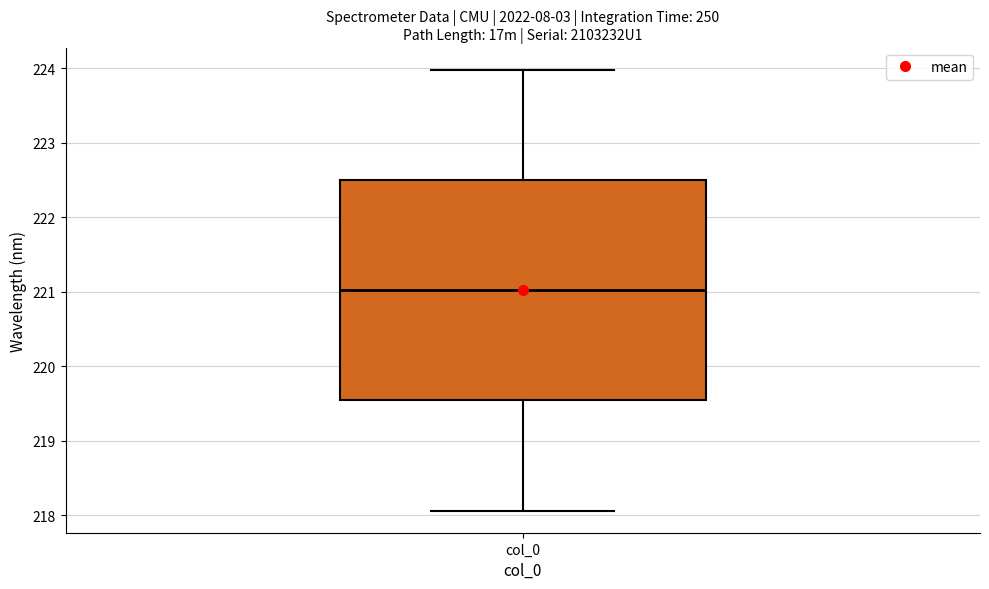

Transcribe this box plot: give where the median line is, the range the box spans, and where the two whiskers end, as read against the y-axis. The values are not printed on the chart, so give them approximately, as read against the axis.

median 221.0, box 219.5 to 222.5, whiskers 218.1 to 224.0